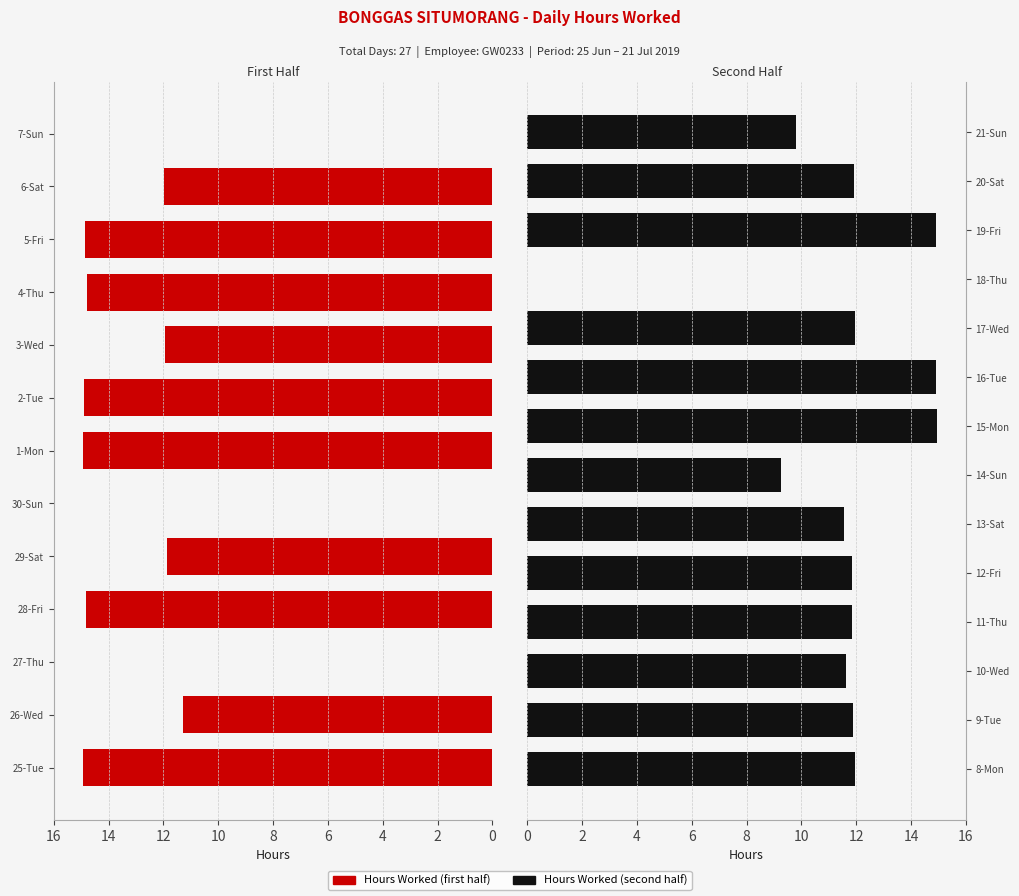

Between 7-Sun and 5-Fri, which is larger?

5-Fri